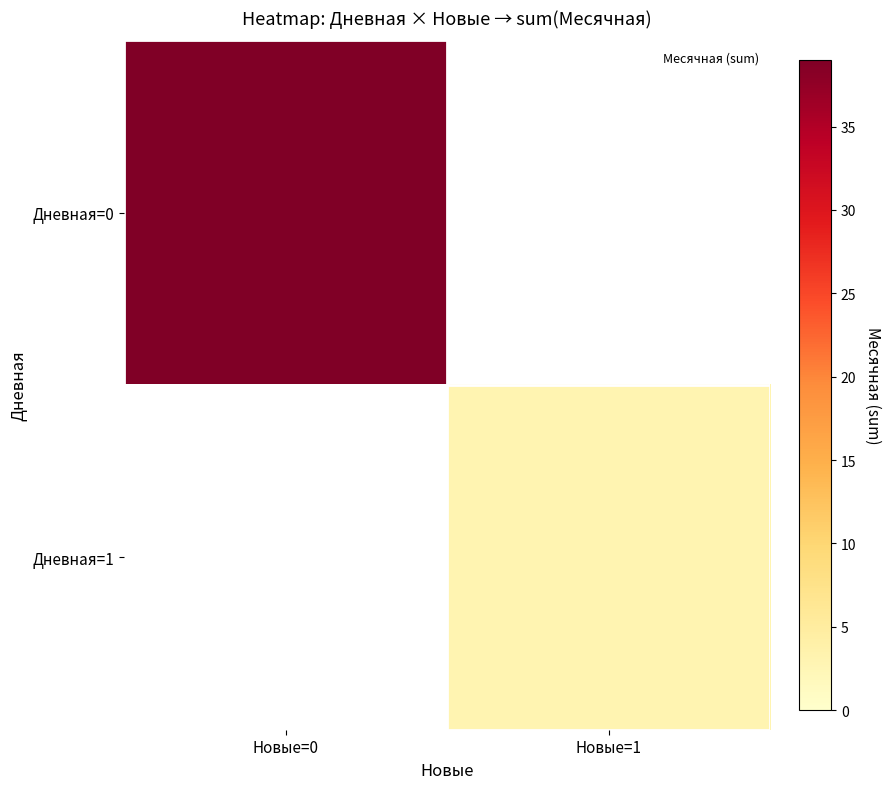

At which category does the chart reach its peak across all series?

Новые=0